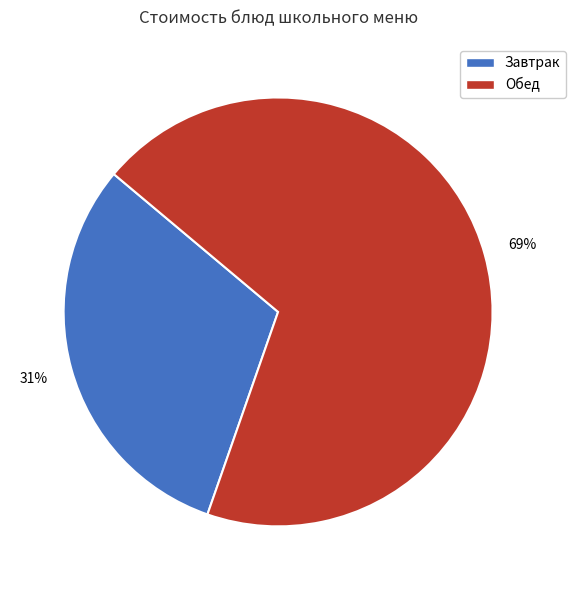

To the nearest percent, what percentage of the pie is Обед?

69%